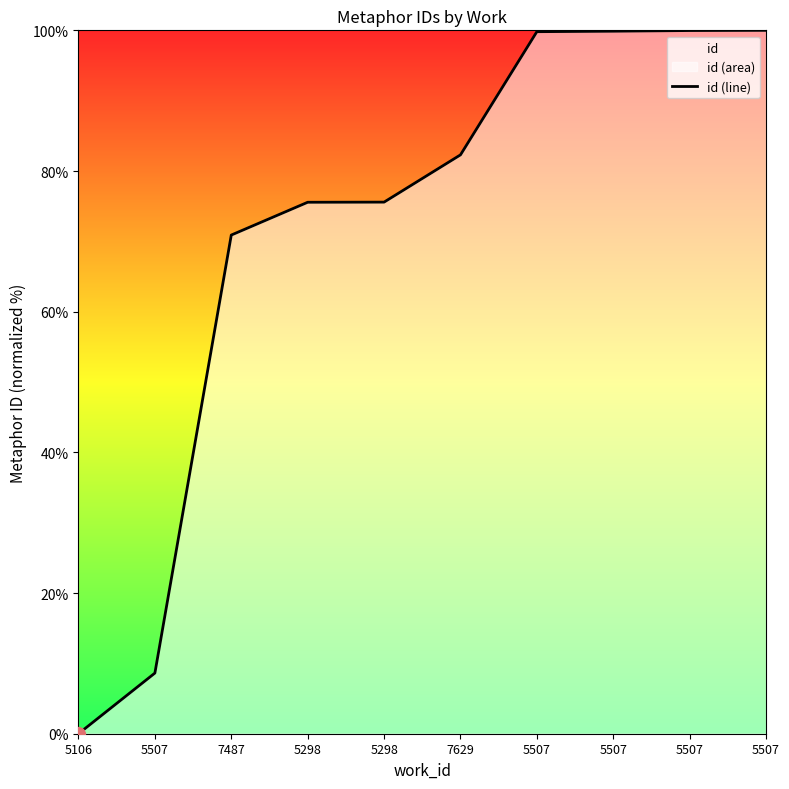

The chart shows a value of 36.2 at 5507. True or false?

False